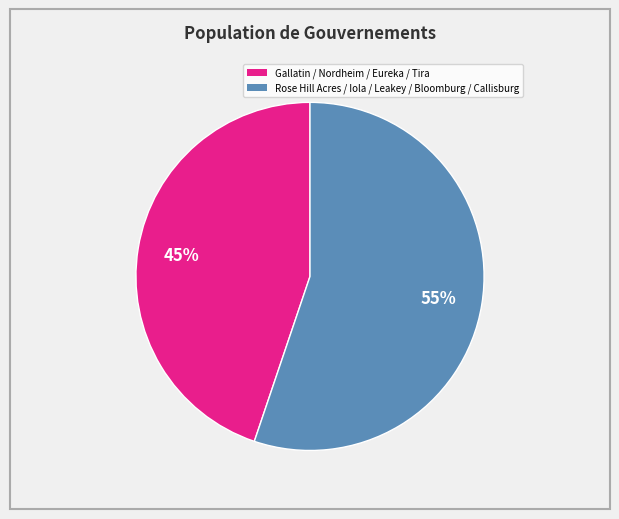

Is there any slice that represents more than half of the pie?

Yes